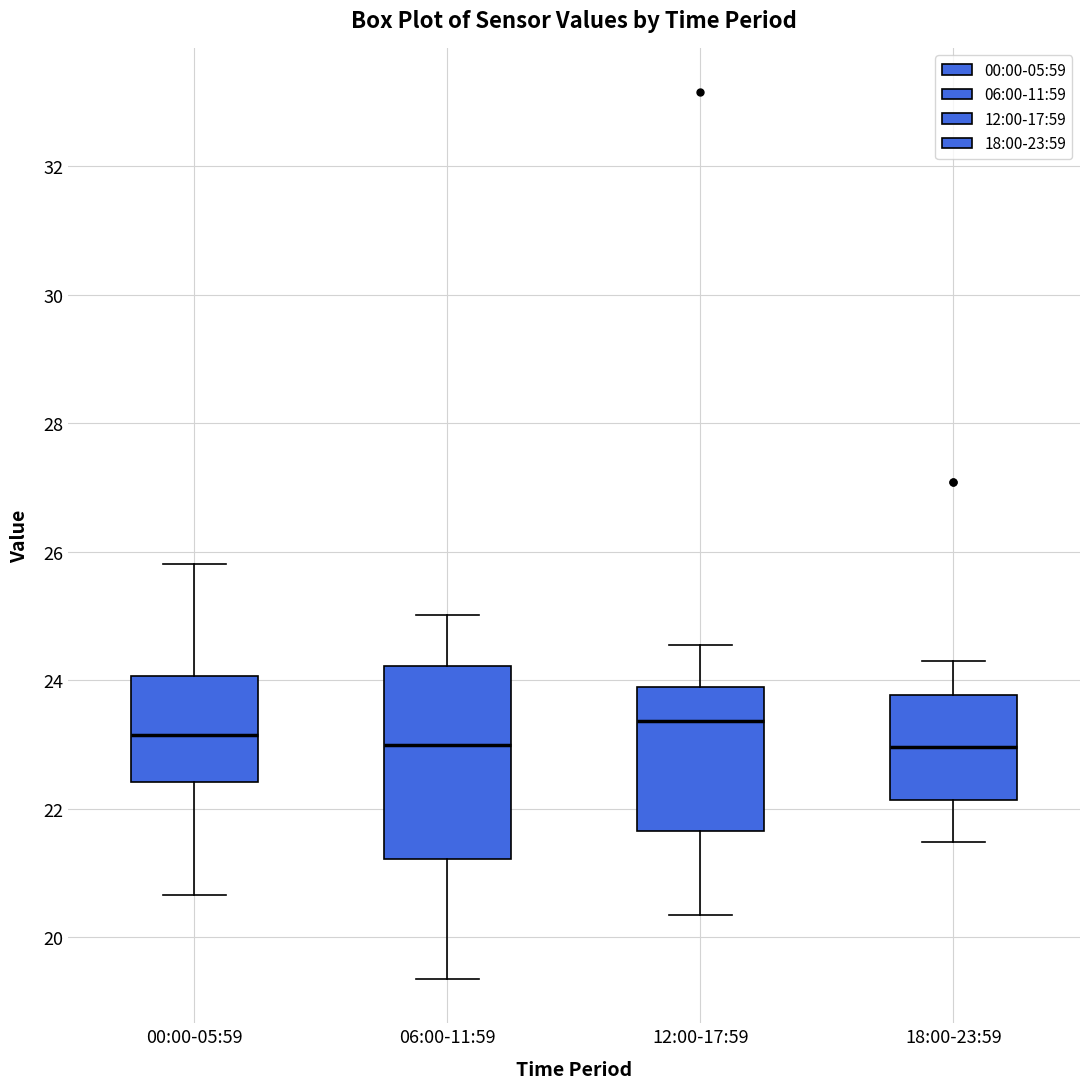

Reading left to right, read every box against the y-axis: the position of its median line, the range the box covers, and the ends of its whiskers. The values are not printed on the chart, so give them approximately, as read against the axis.

00:00-05:59: median 23.2, box 22.4 to 24.0, whiskers 20.6 to 25.8
06:00-11:59: median 23.0, box 21.2 to 24.2, whiskers 19.4 to 25.0
12:00-17:59: median 23.4, box 21.6 to 23.8, whiskers 20.4 to 24.6
18:00-23:59: median 23.0, box 22.2 to 23.8, whiskers 21.4 to 24.4